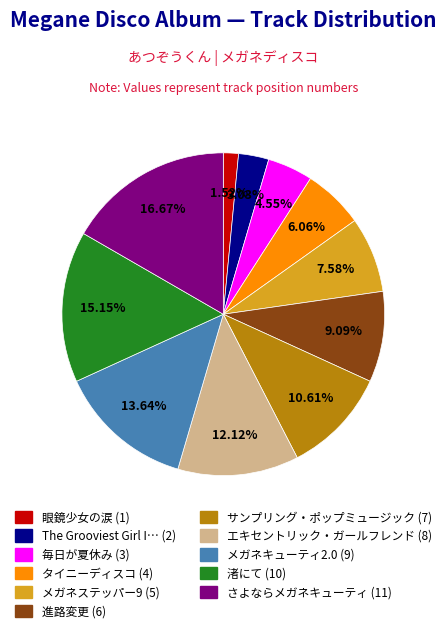

Does any single category account for the majority?

No